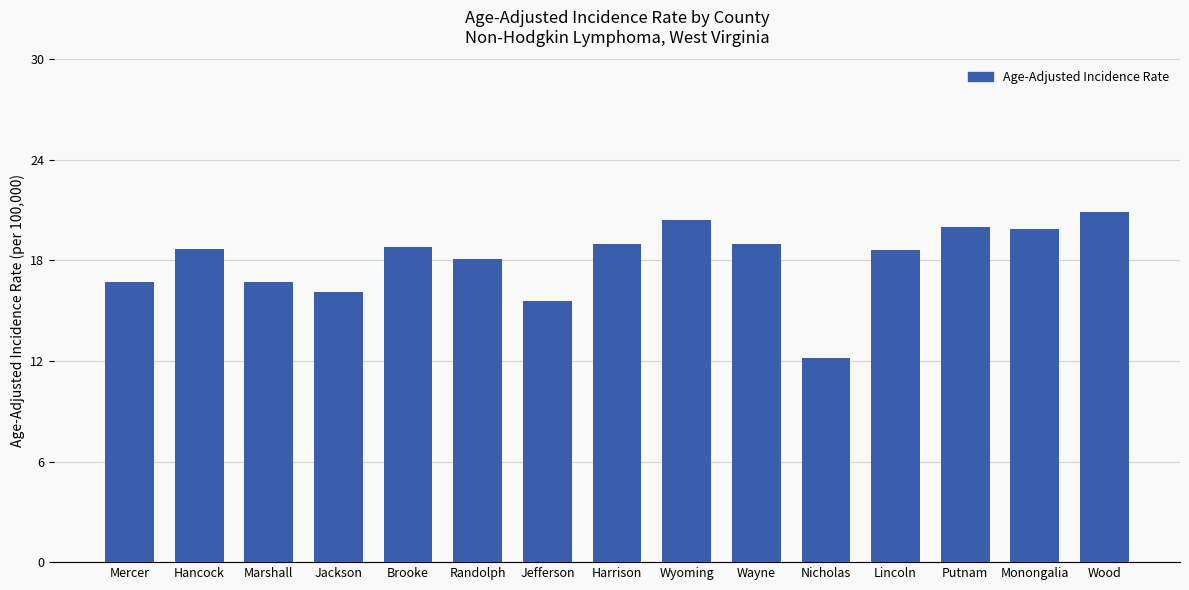

How many categories are shown in the chart?

15